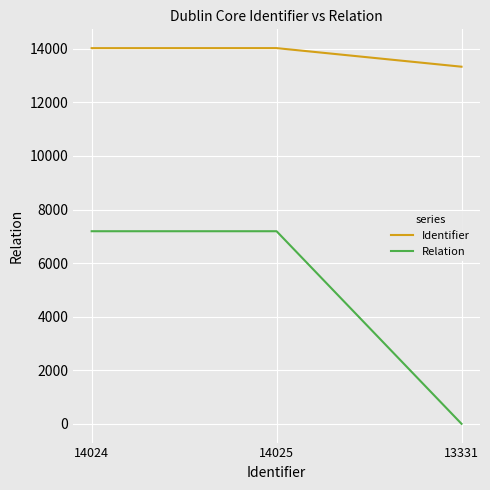

The Identifier series shows 14024 at 14024. True or false?

True